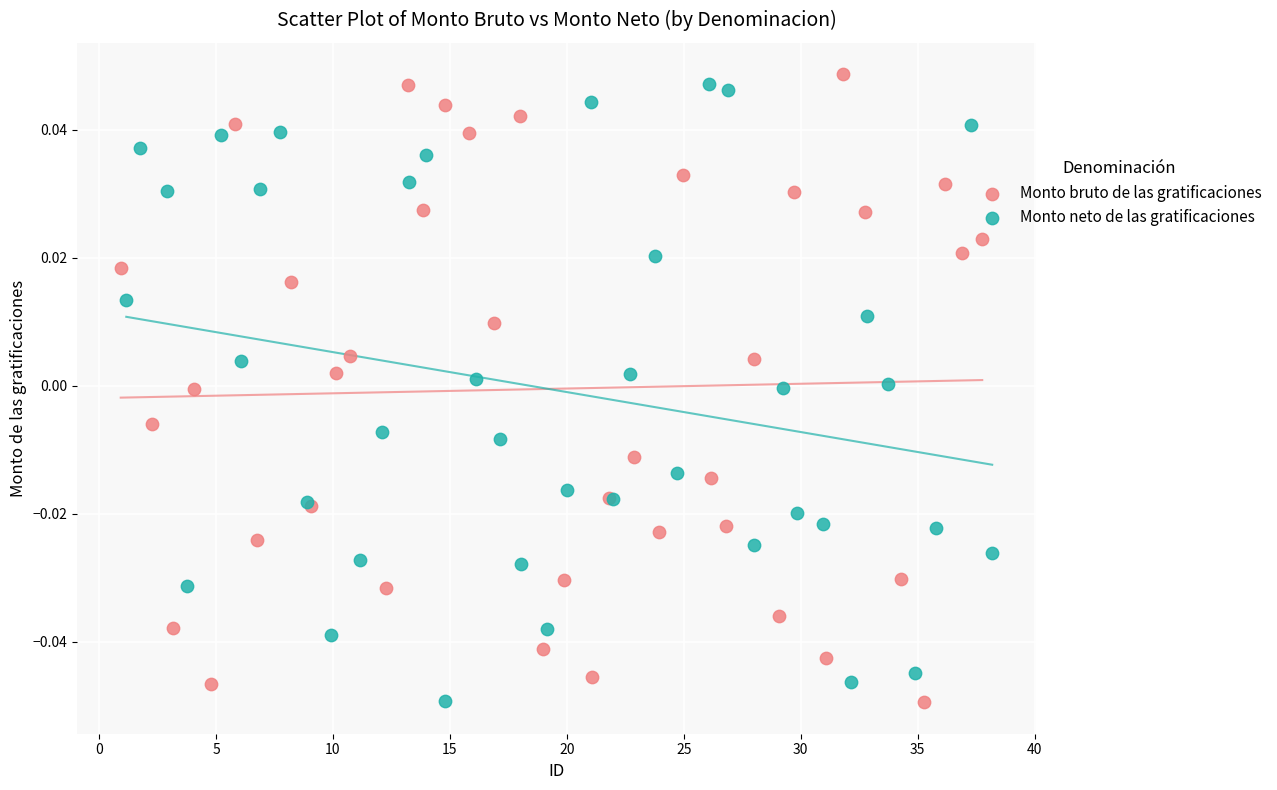

What are all the series names shown in the legend?

Monto bruto de las gratificaciones, Monto neto de las gratificaciones